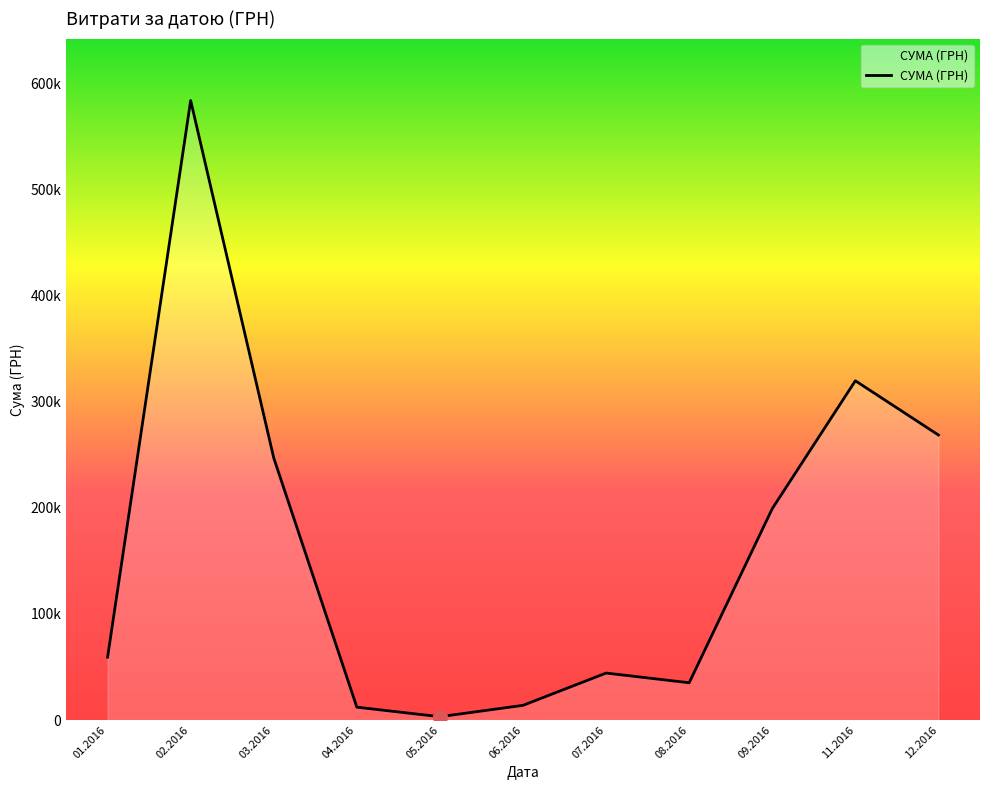

Does the chart display data point markers on the line(s)?

No